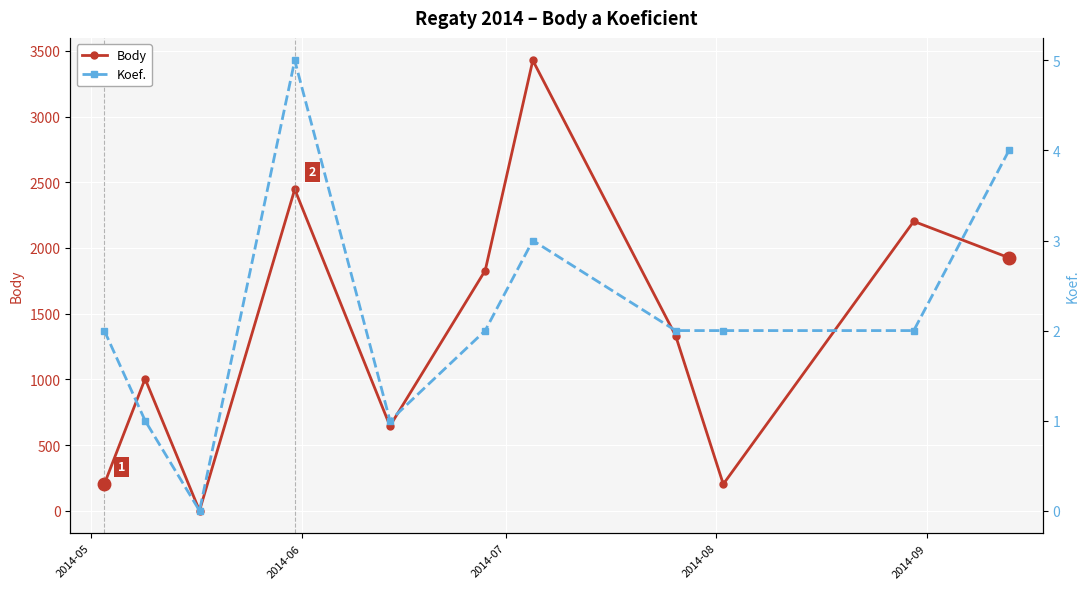

How many interior local peaks does the Body series have?

4